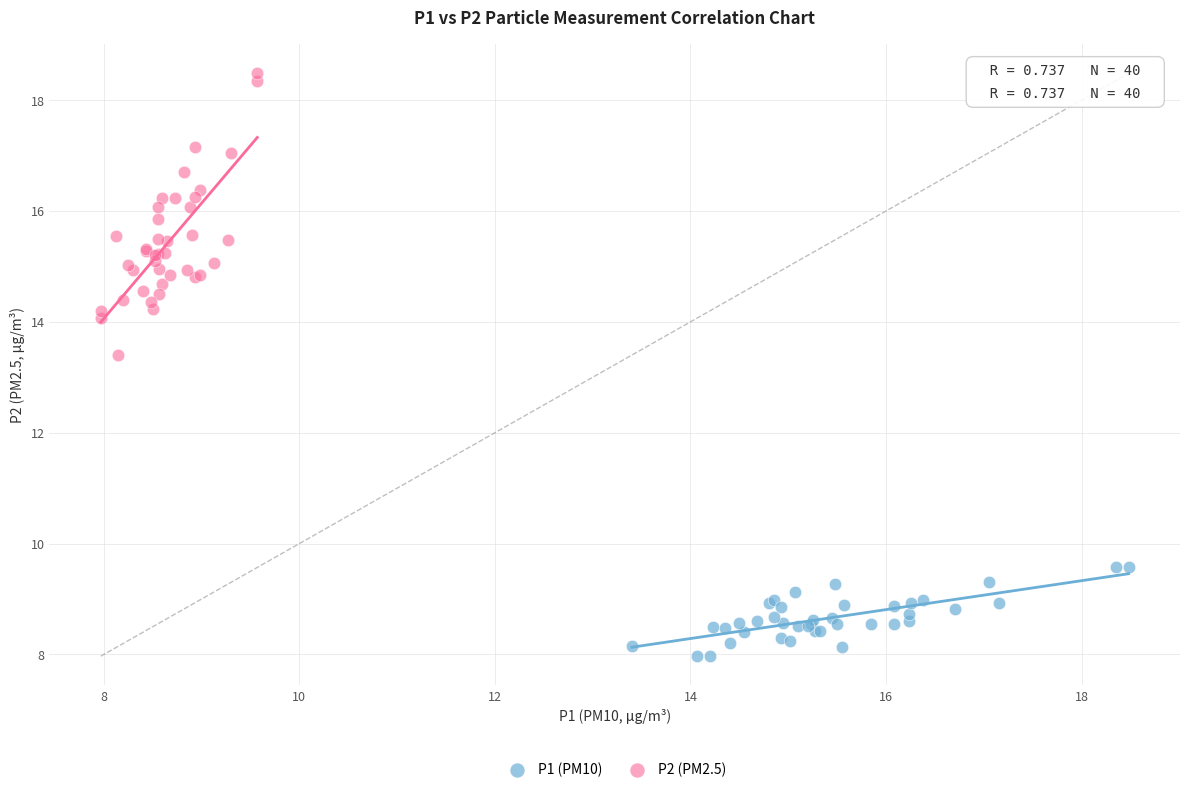

Which series has the widest spread of Y values?

P2 (PM2.5)